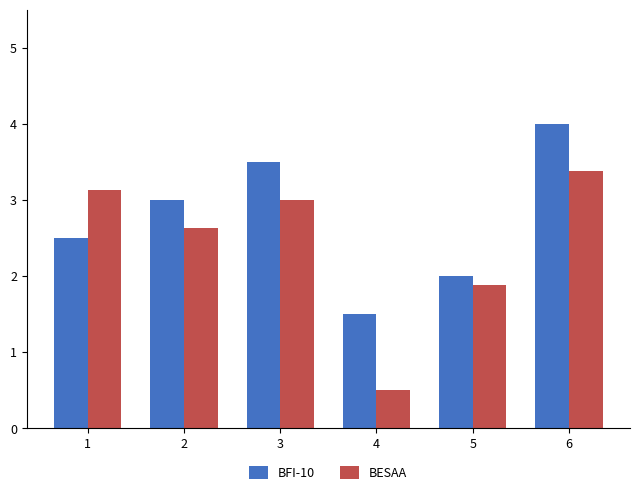

Count the number of data series in this chart.

2